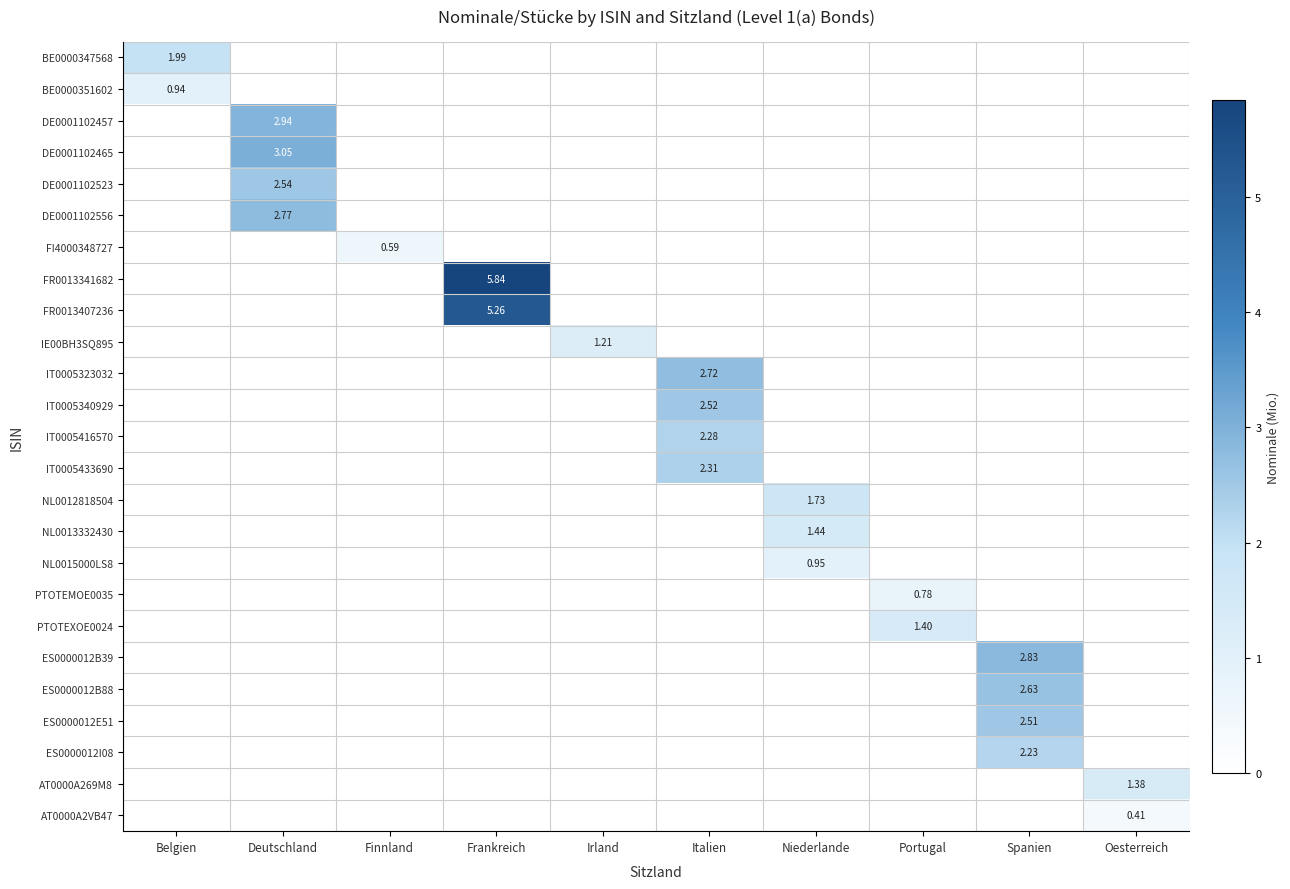

The NL0013332430 series shows 0.5 at Finnland. True or false?

False